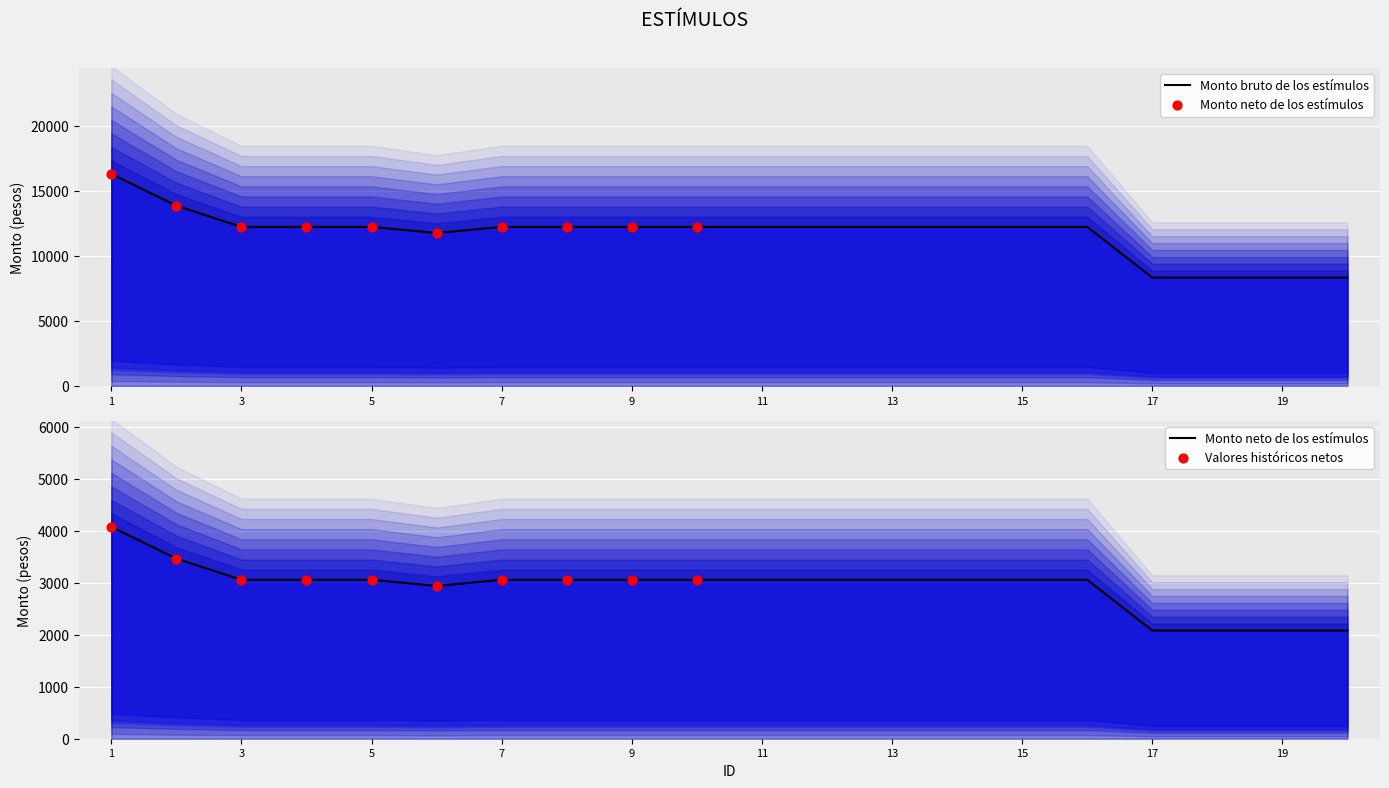

Which series contains the highest Y value?

Monto bruto de los estímulos